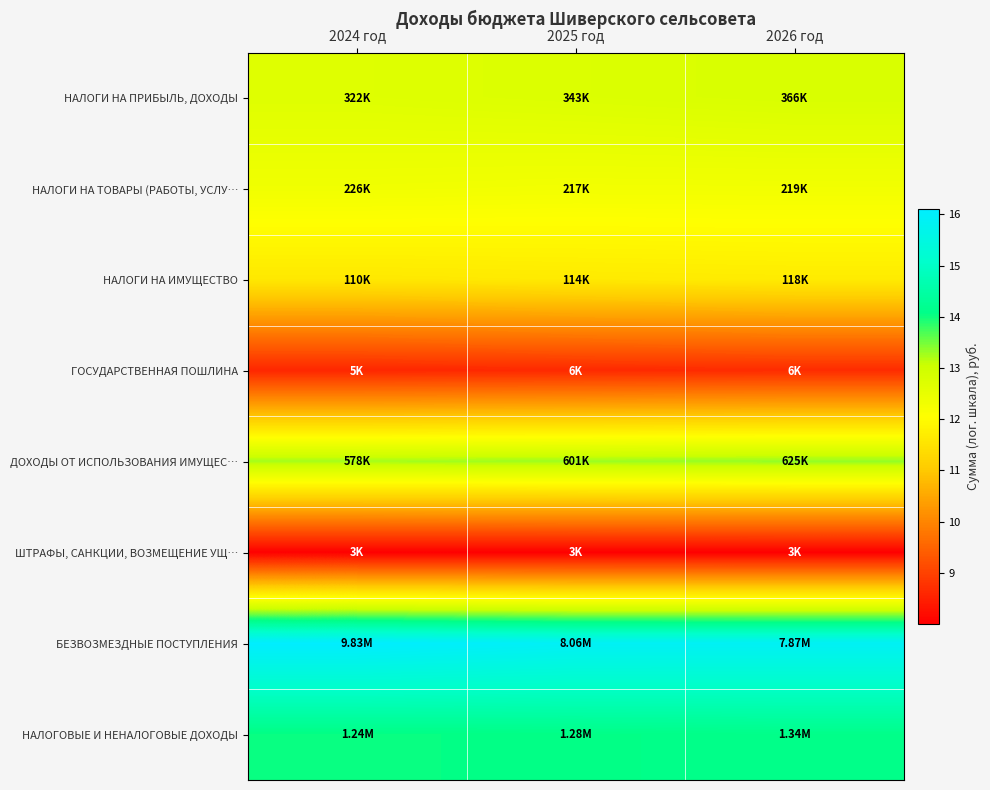

Reading left to right, list all the values displayed in this chart.

НАЛОГИ НА ПРИБЫЛЬ, ДОХОДЫ: 2024 год=12.7	2025 год=12.7	2026 год=12.8
НАЛОГИ НА ТОВАРЫ (РАБОТЫ, УСЛУ…: 2024 год=12.3	2025 год=12.3	2026 год=12.3
НАЛОГИ НА ИМУЩЕСТВО: 2024 год=11.6	2025 год=11.6	2026 год=11.7
ГОСУДАРСТВЕННАЯ ПОШЛИНА: 2024 год=8.6	2025 год=8.6	2026 год=8.7
ДОХОДЫ ОТ ИСПОЛЬЗОВАНИЯ ИМУЩЕС…: 2024 год=13.3	2025 год=13.3	2026 год=13.3
ШТРАФЫ, САНКЦИИ, ВОЗМЕЩЕНИЕ УЩ…: 2024 год=8.0	2025 год=8.0	2026 год=8.0
БЕЗВОЗМЕЗДНЫЕ ПОСТУПЛЕНИЯ: 2024 год=16.1	2025 год=15.9	2026 год=15.9
НАЛОГОВЫЕ И НЕНАЛОГОВЫЕ ДОХОДЫ: 2024 год=14.0	2025 год=14.1	2026 год=14.1